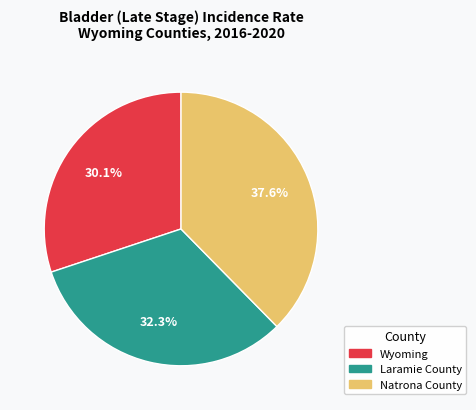

Is it true that Laramie County is 32% of the pie?

True